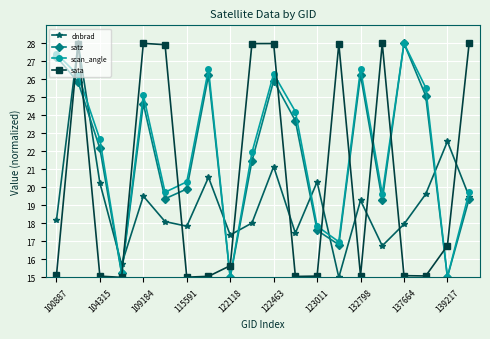

What is the value of the scan_angle point at the 9th from the left?

15.0